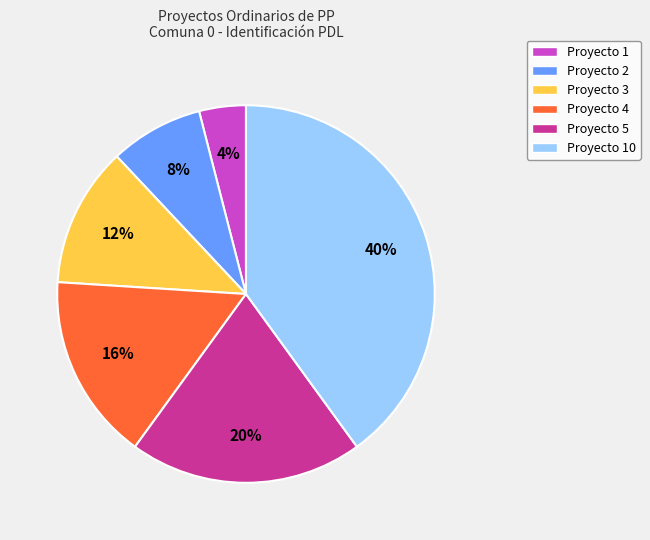

Does Proyecto 3 account for over 50% of the chart?

No